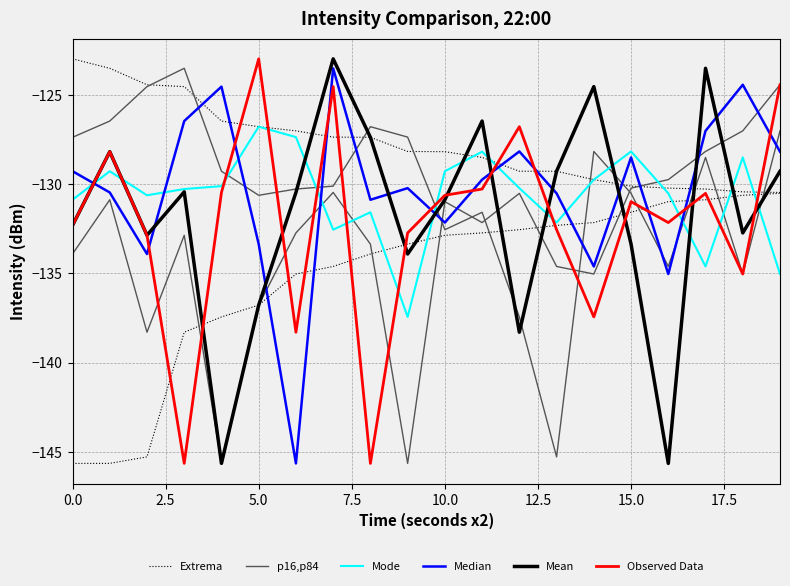

What is the sum of the Extrema values at 18 and 10?

-258.6